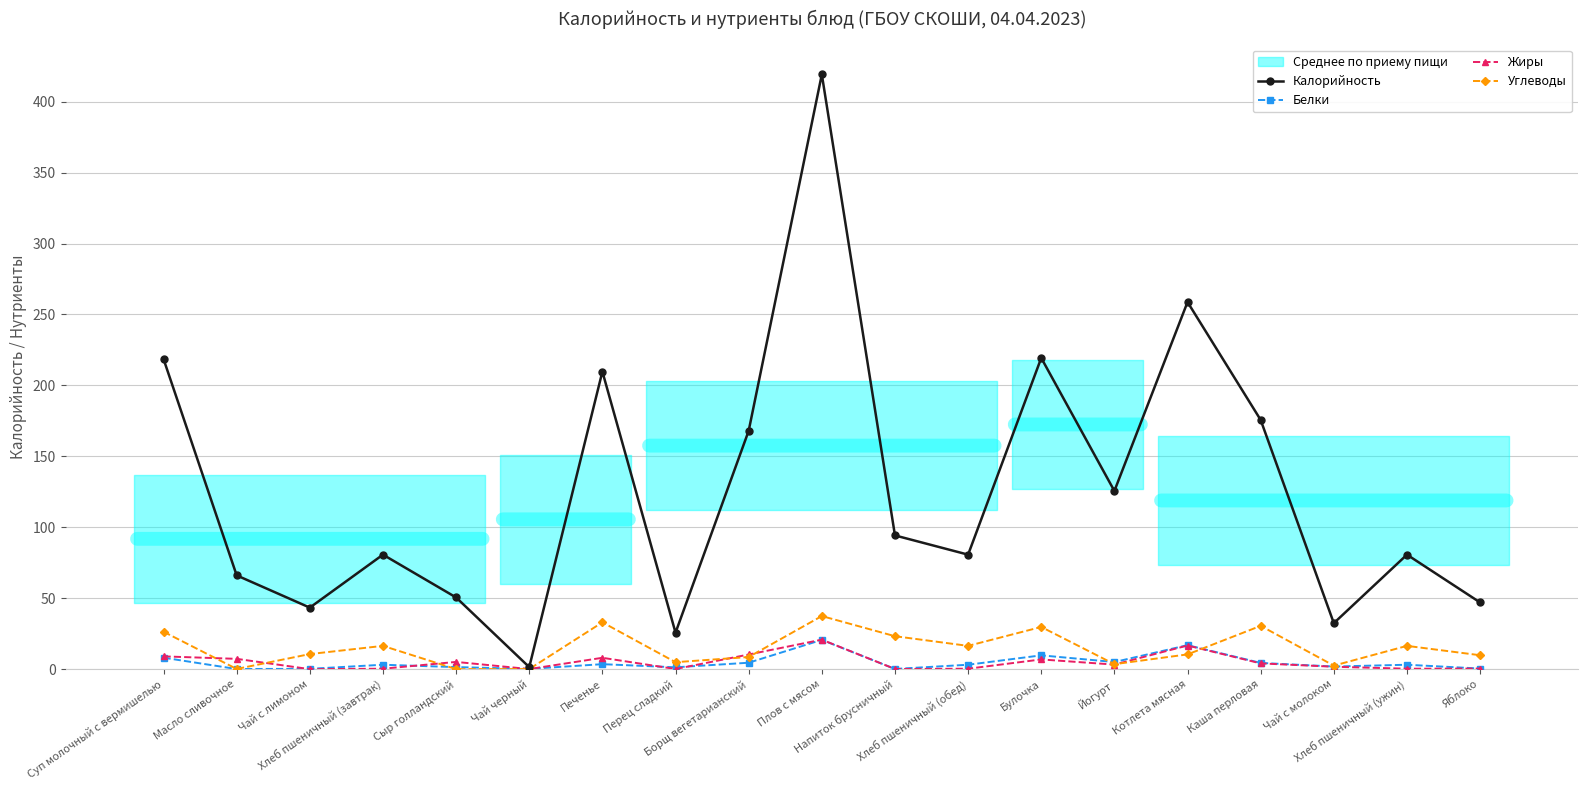

Which has a higher value, Булочка or Печенье?

Булочка